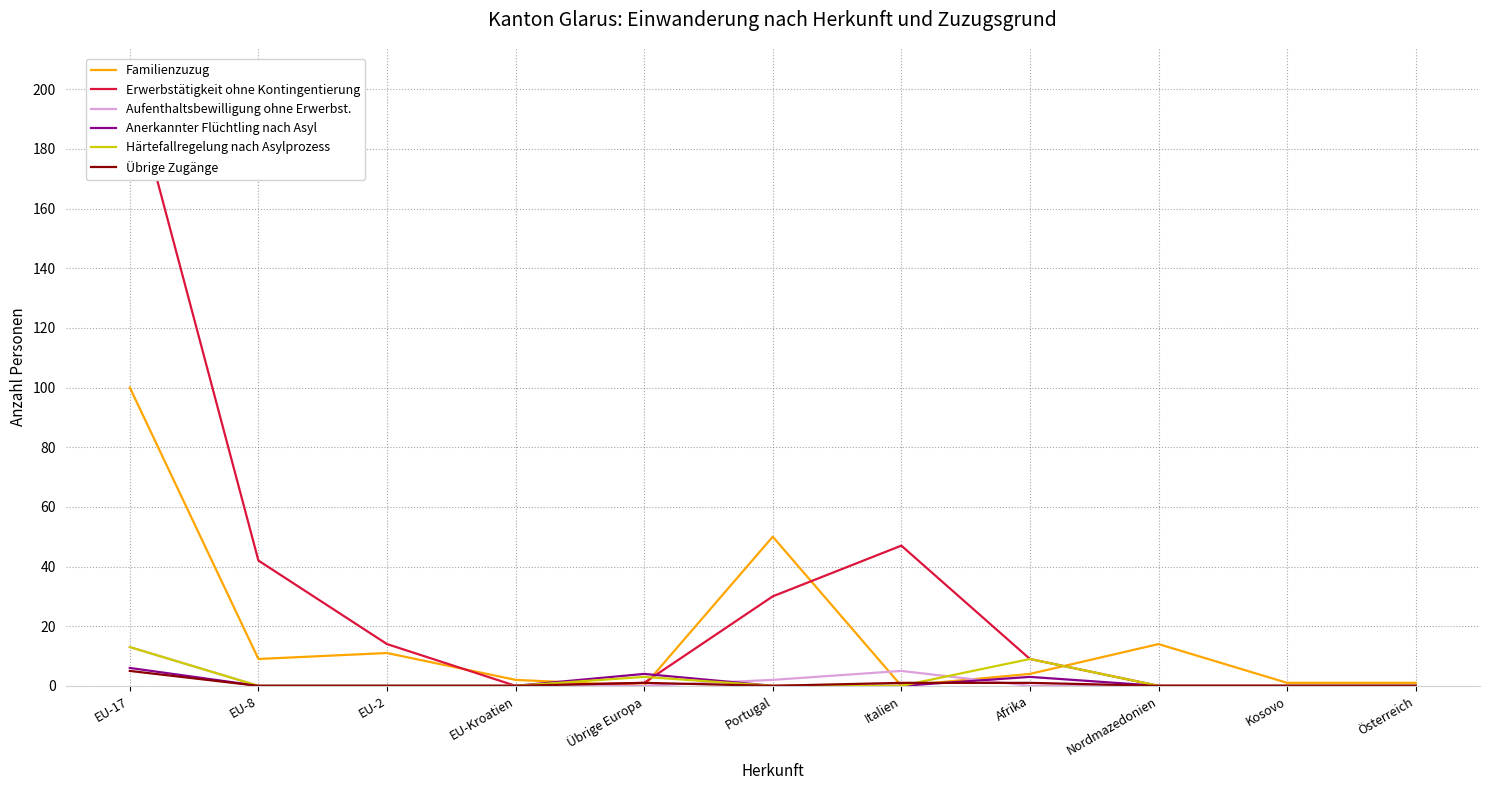

How many lines are shown in the chart?

6